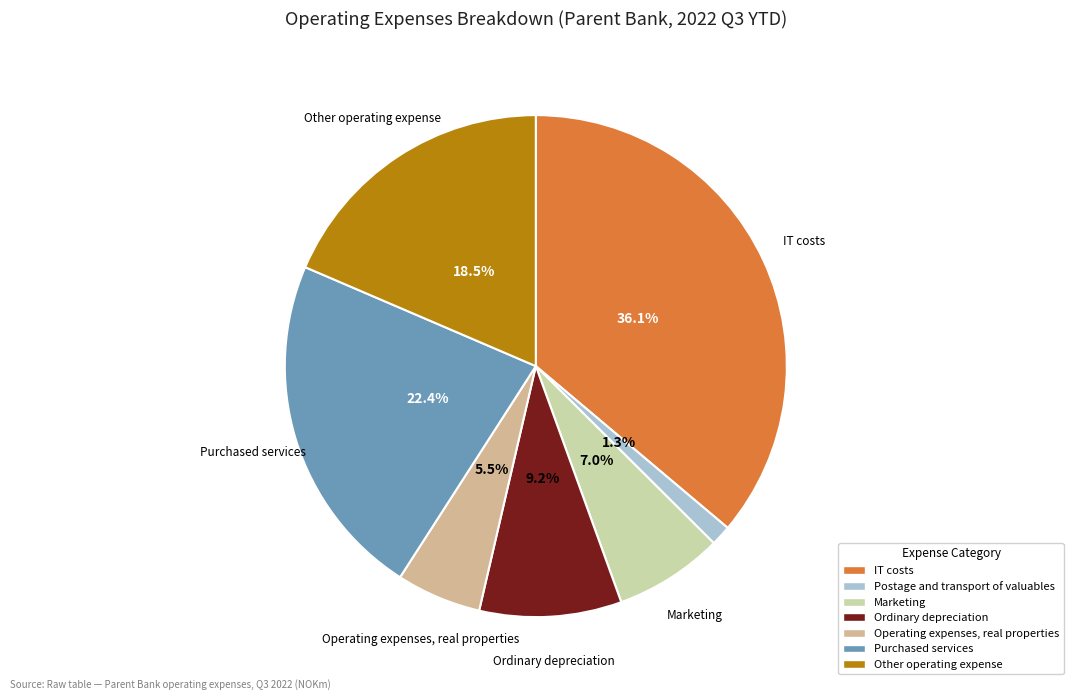

Does Ordinary depreciation represent more than half of the total?

No